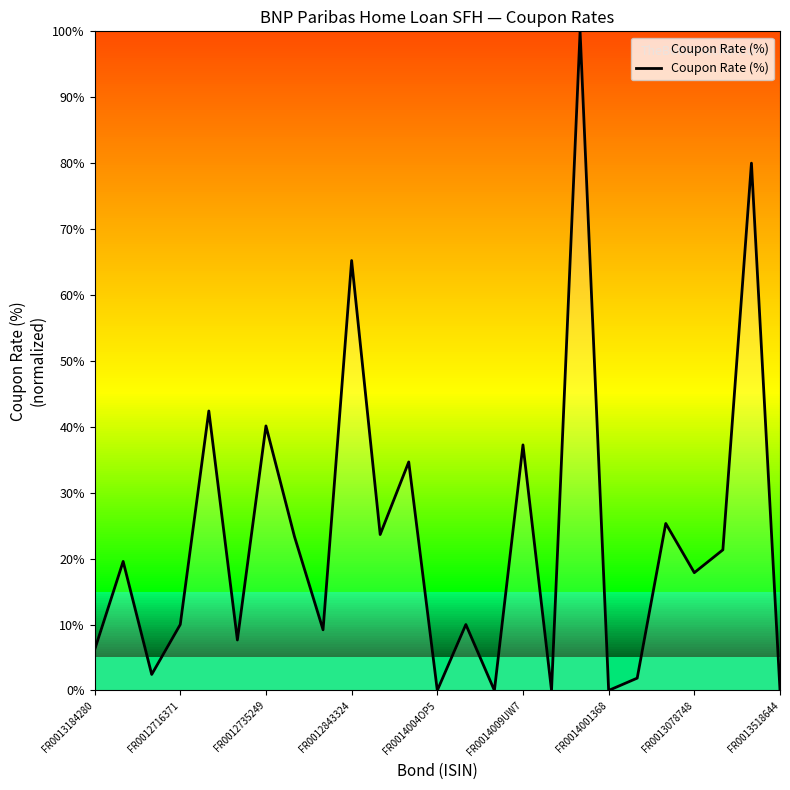

What is the difference between the values at FR0012843324 and FR0013078748?

47.4